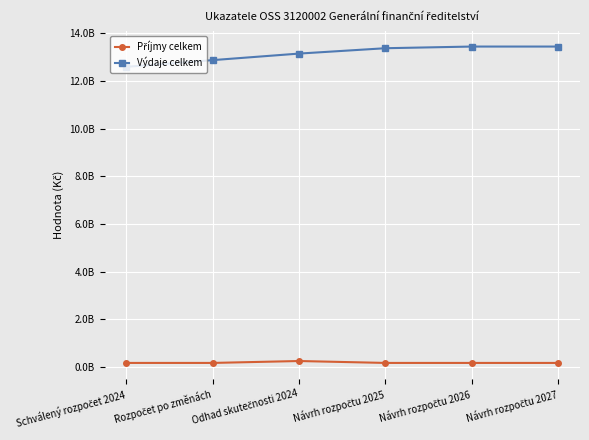

Which has a higher value, Návrh rozpočtu 2027 or Schválený rozpočet 2024?

Návrh rozpočtu 2027